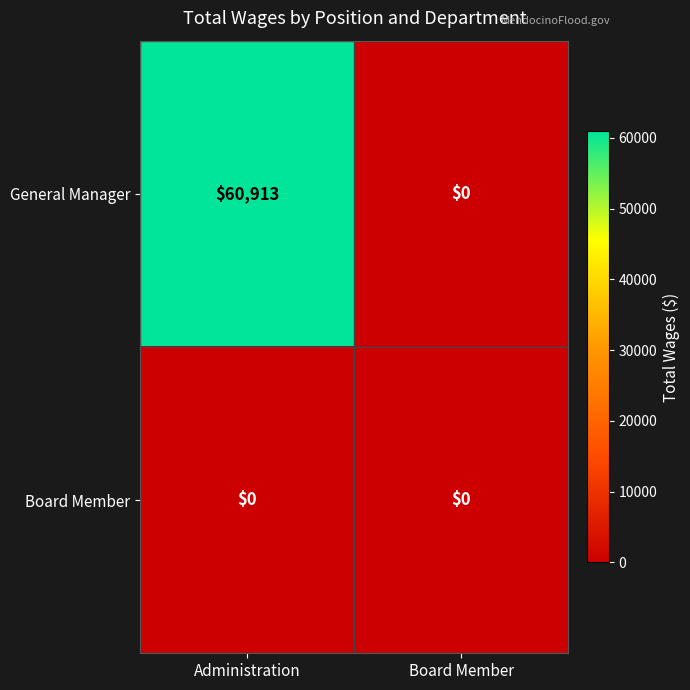

Reading left to right, transcribe all the data shown in this chart.

General Manager: 60913	0
Board Member: 0	0